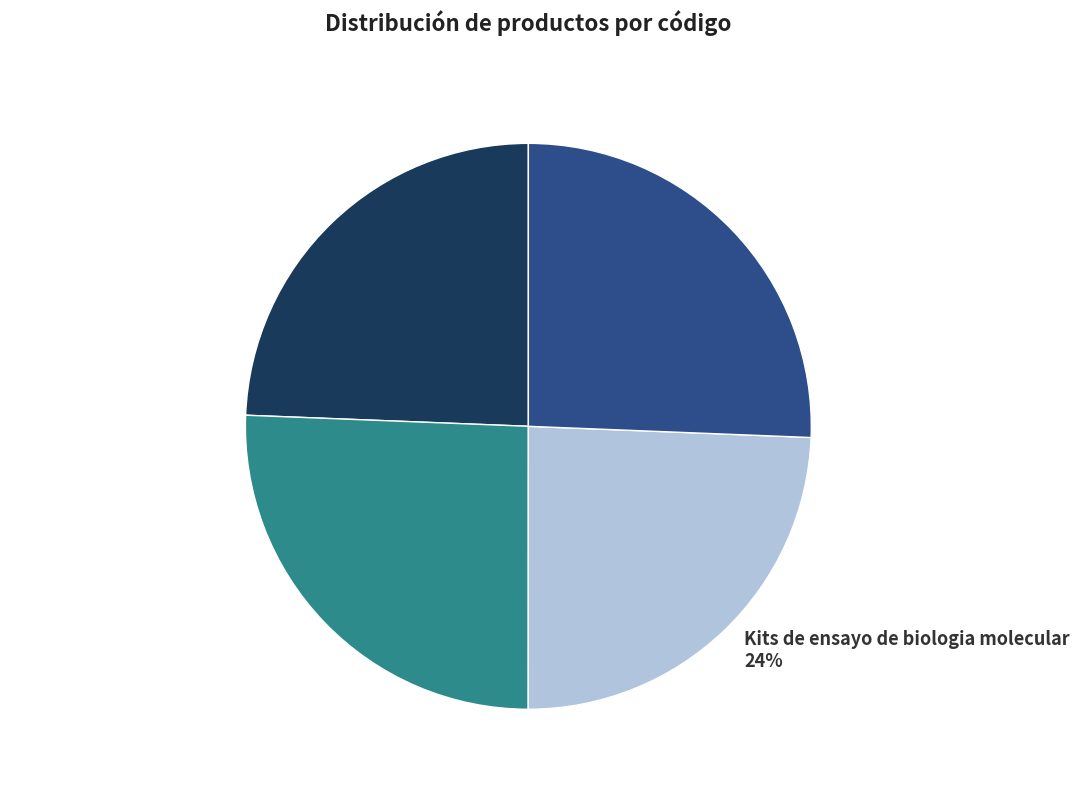

Is Computadoras personales (PC) the majority of the pie?

No